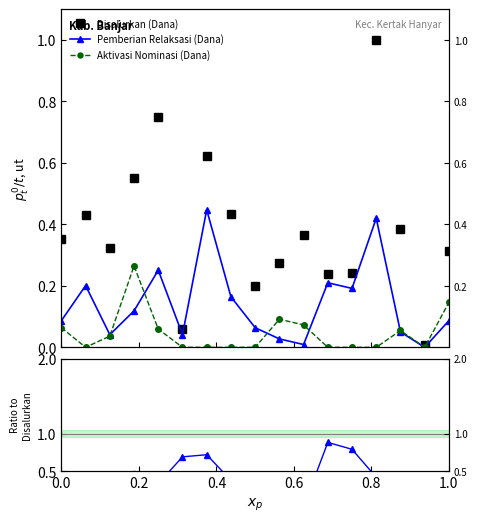

Which series has the largest total across all categories?

Disalurkan (Dana)